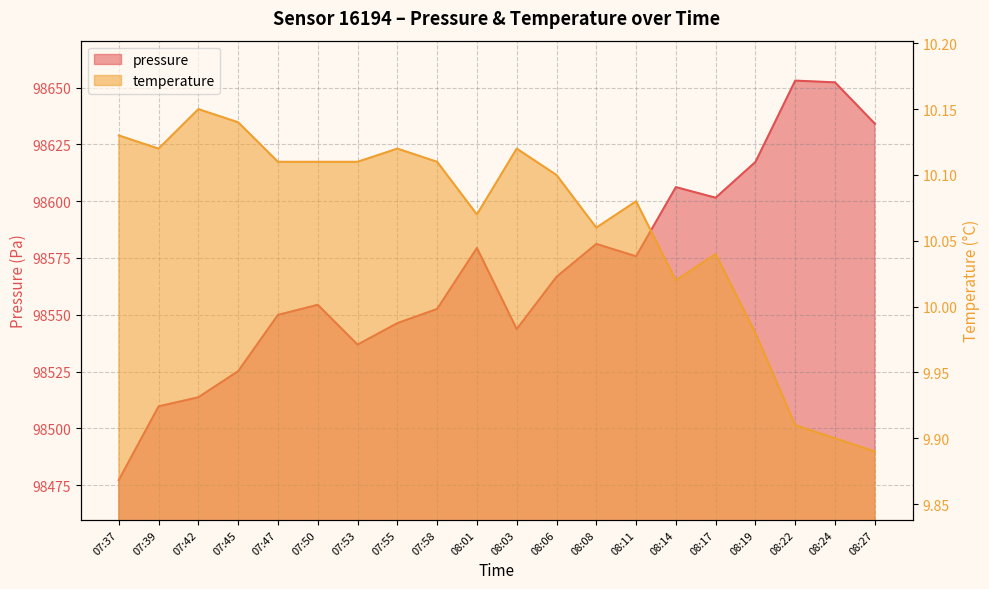

What is the maximum value shown in the chart?

98653.1